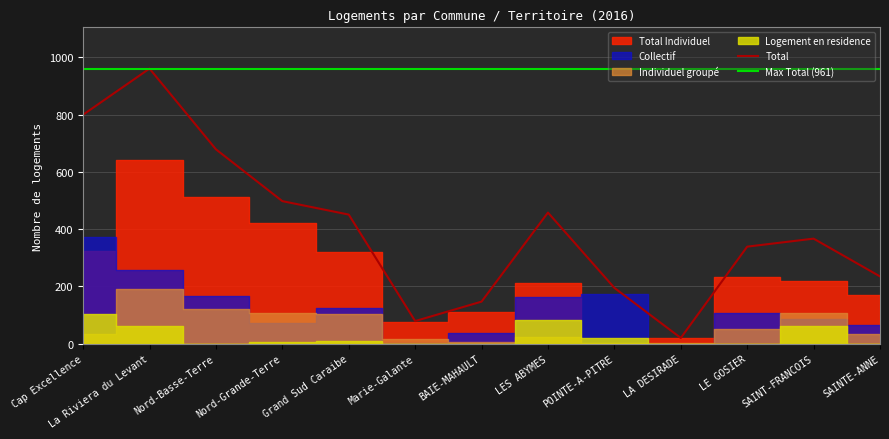

What position from the left is Marie-Galante?

6